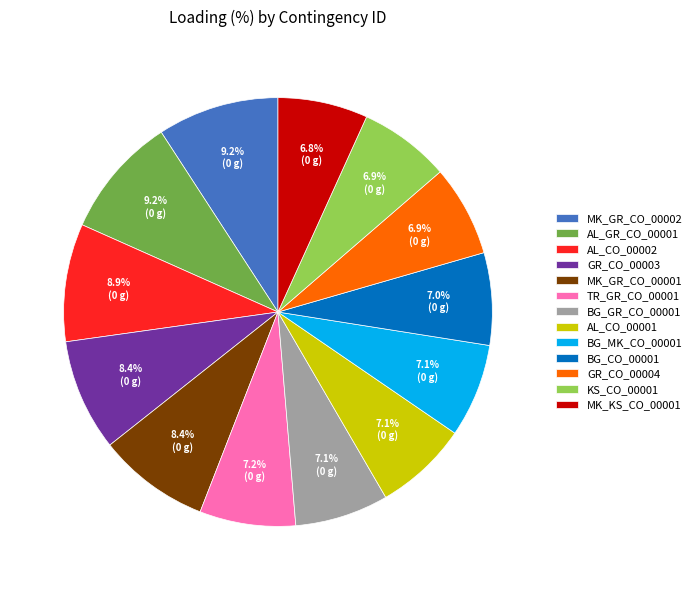

True or false: MK_GR_CO_00001 accounts for 1% of the total.

False